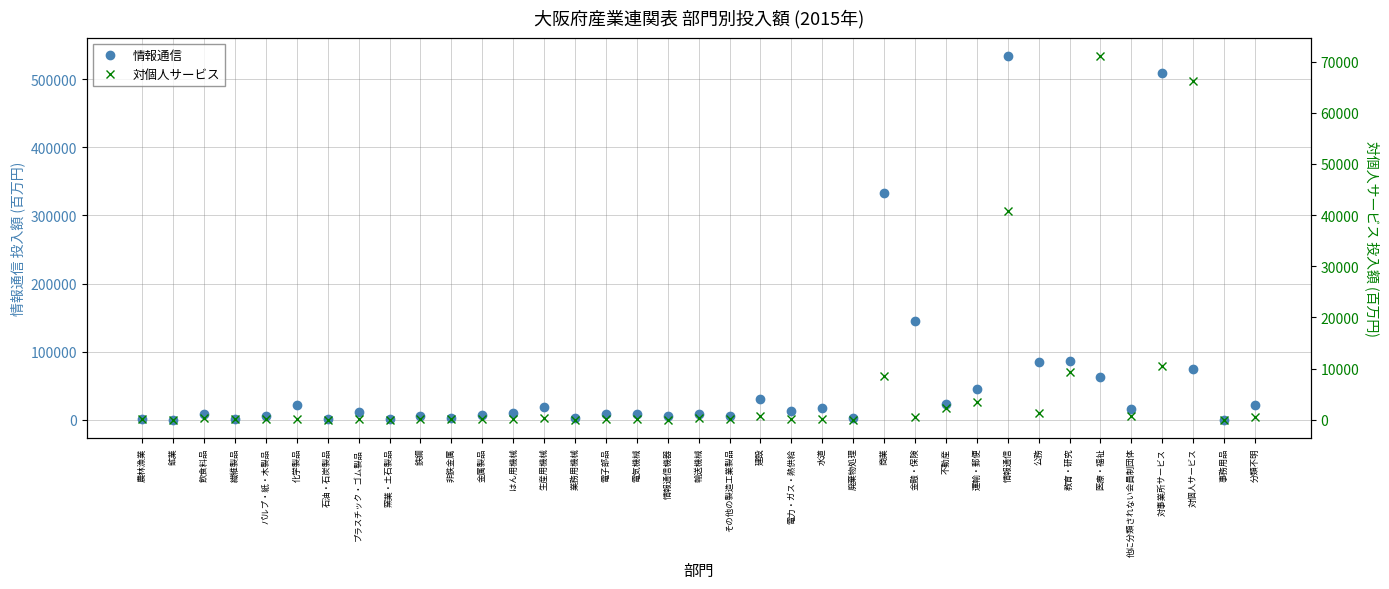

Does the chart have visible grid lines?

Yes